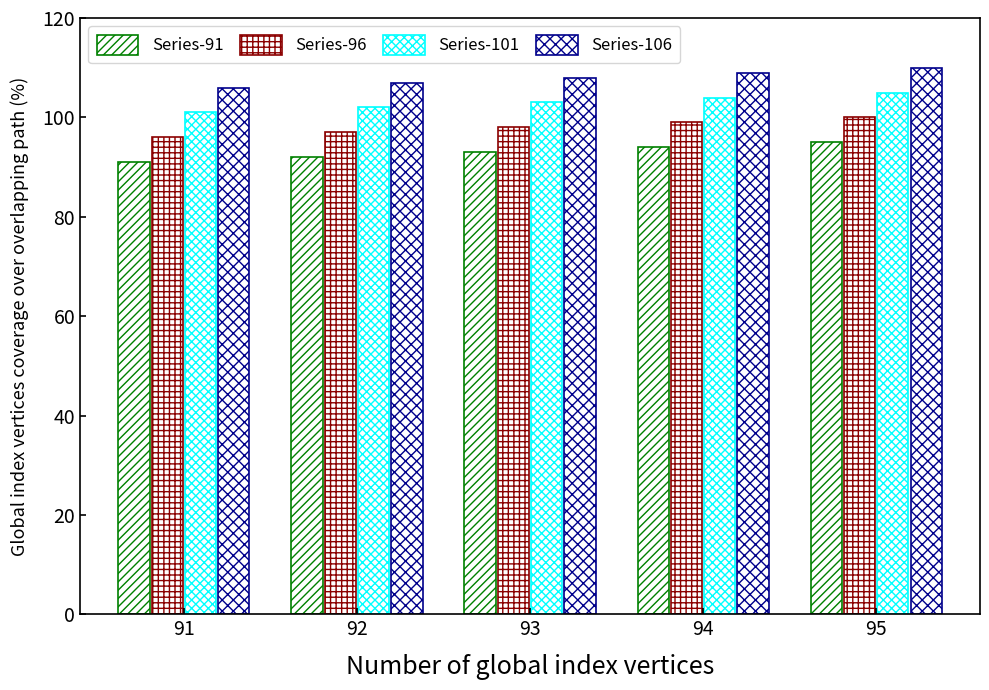

Reading left to right, transcribe all the data shown in this chart.

Series-91: 91	92	93	94	95
Series-96: 96	97	98	99	100
Series-101: 101	102	103	104	105
Series-106: 106	107	108	109	110